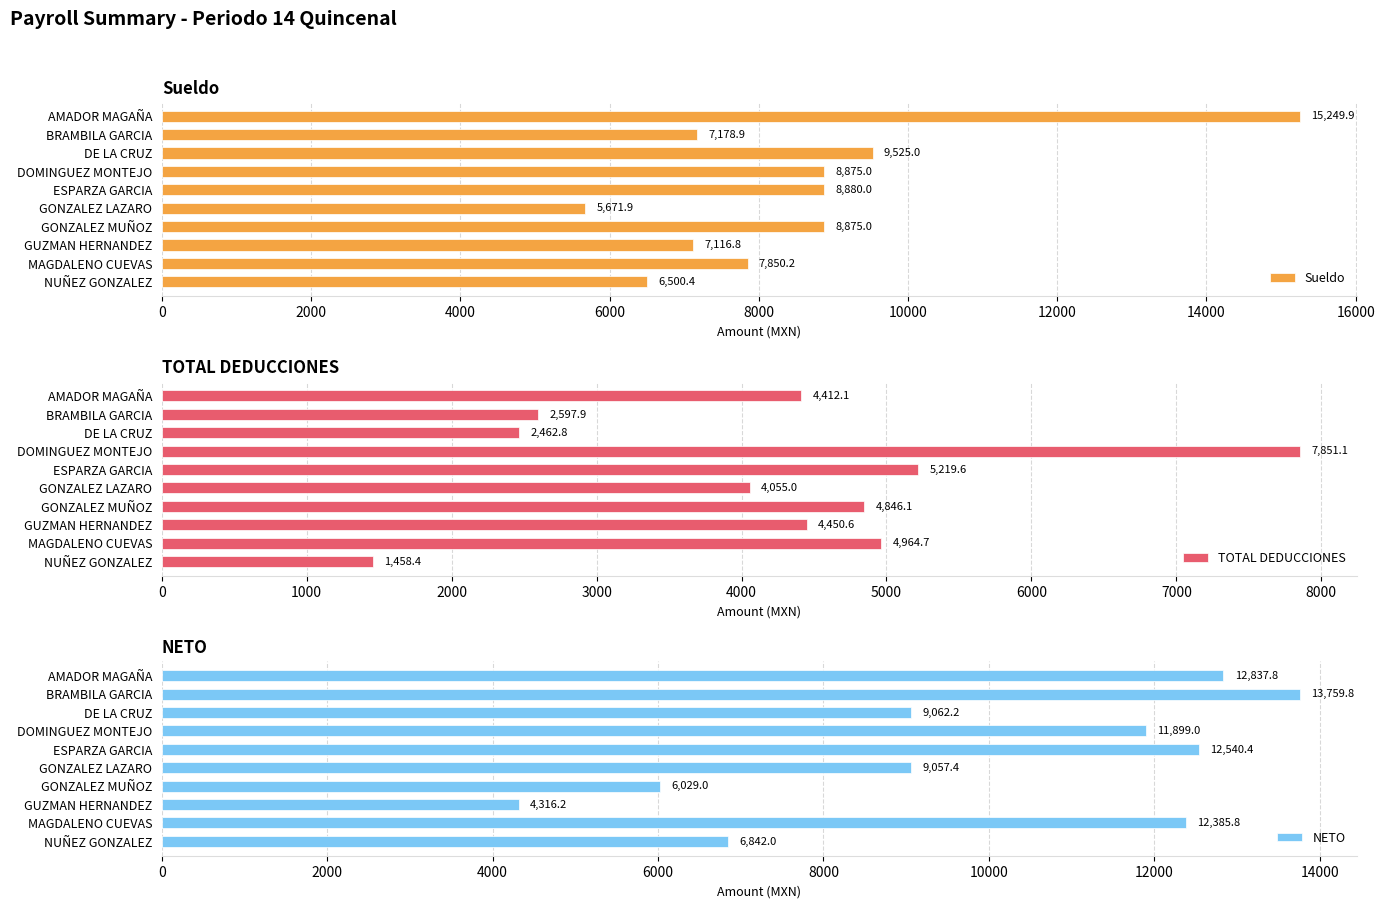

What are all the series names shown in the legend?

Sueldo, TOTAL DEDUCCIONES, NETO